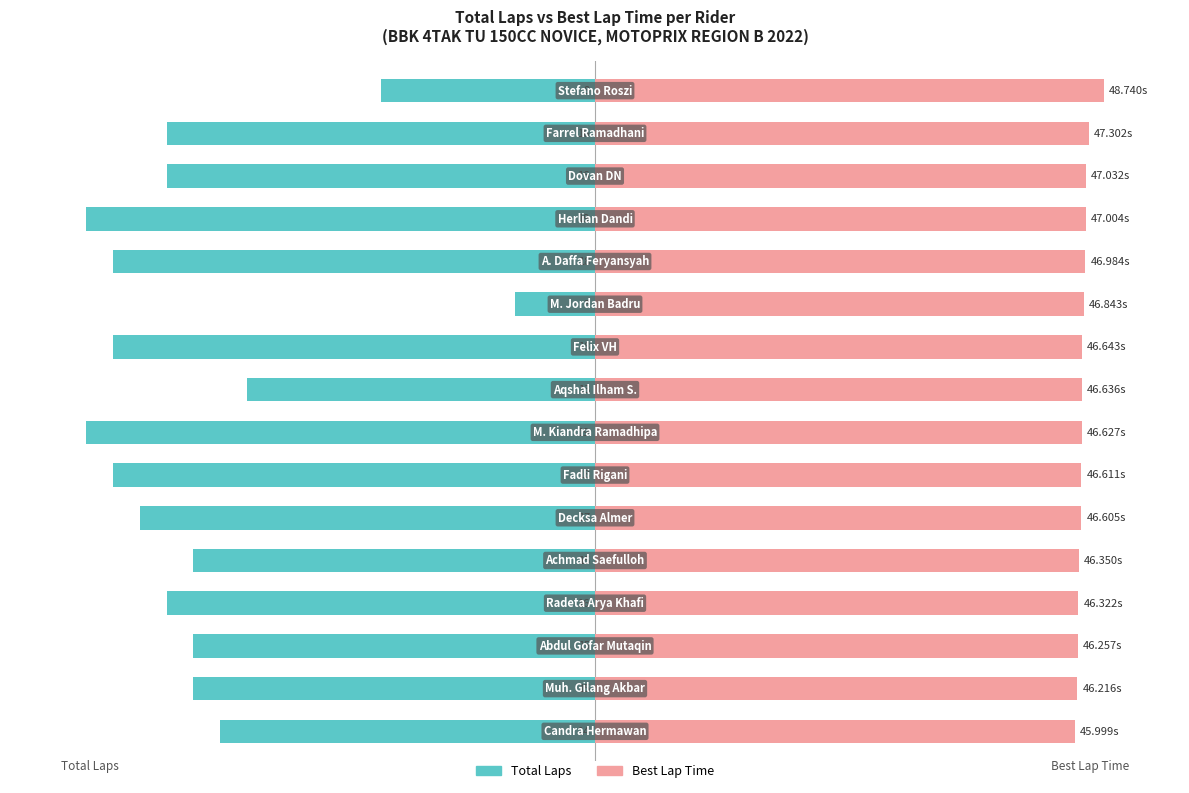

List the series in order of their overall mean, highest first.

Best Lap Time, Total Laps